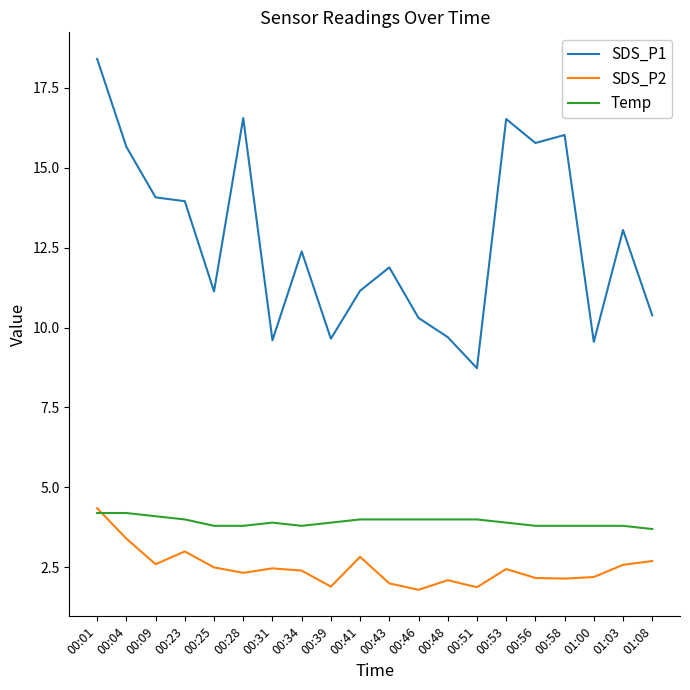

What are all the series names shown in the legend?

SDS_P1, SDS_P2, Temp